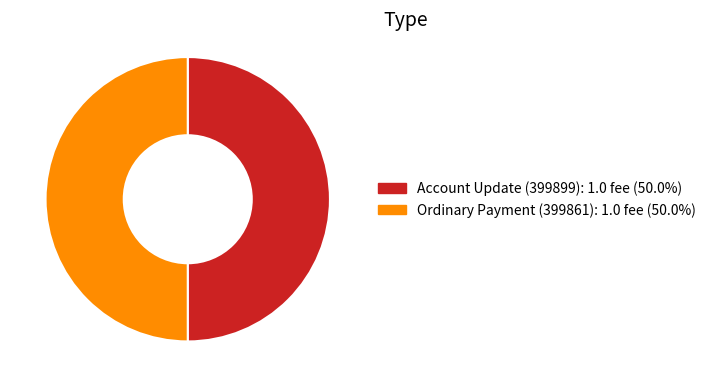

Do Ordinary Payment (399861) and Account Update (399899) together represent more than half of the pie?

Yes